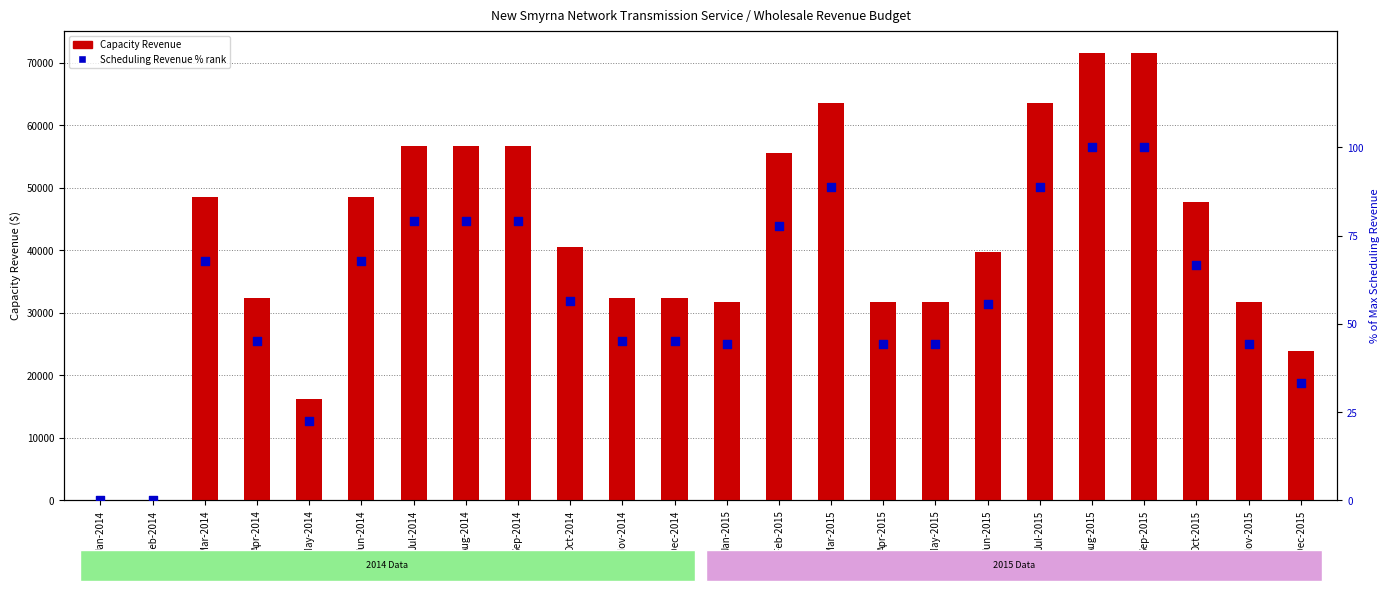

Which series contains the lowest Y value?

Capacity Revenue